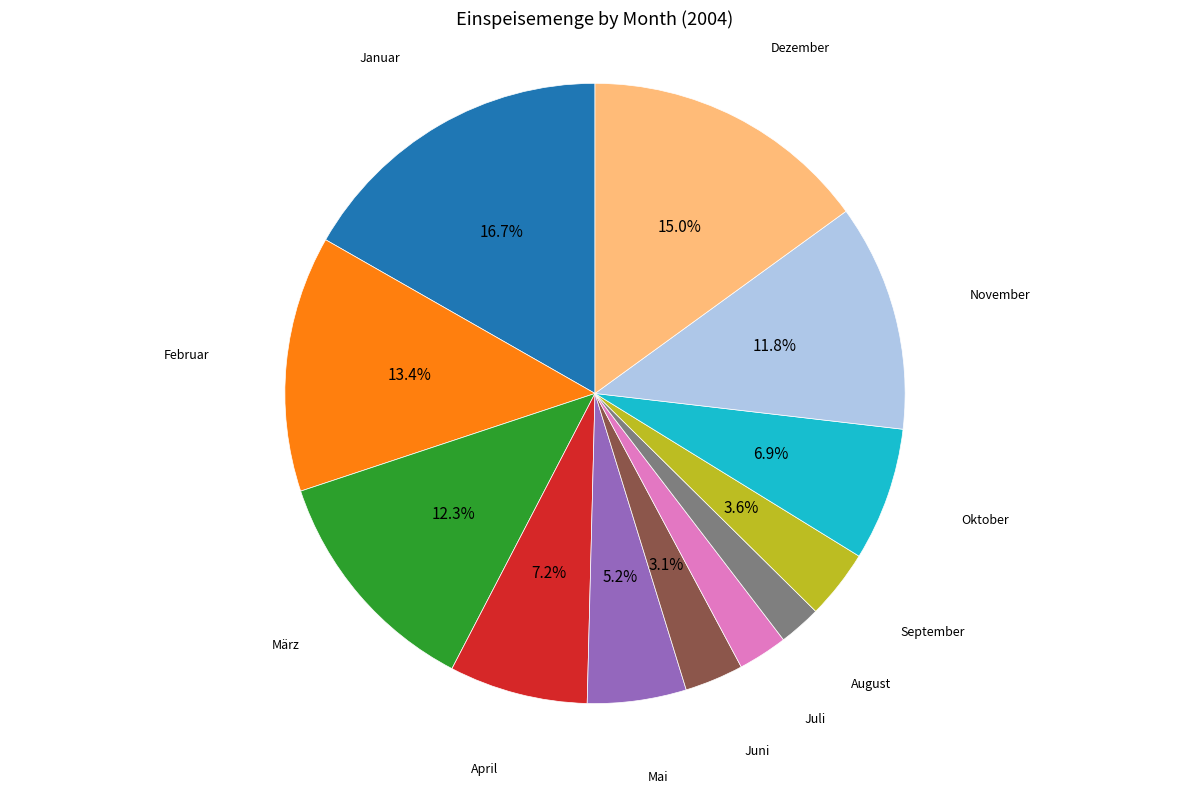

True or false: Februar accounts for 3% of the total.

False